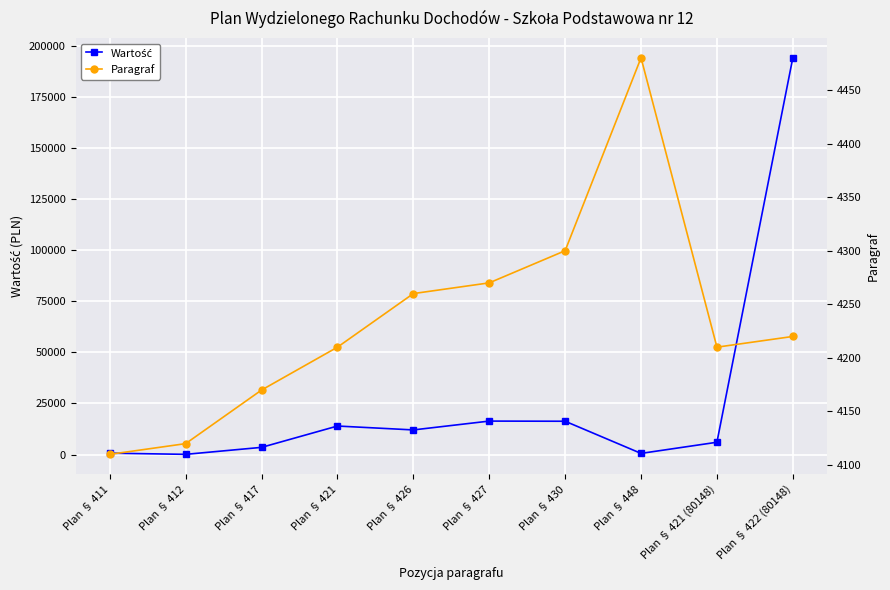

How many lines are shown in the chart?

2